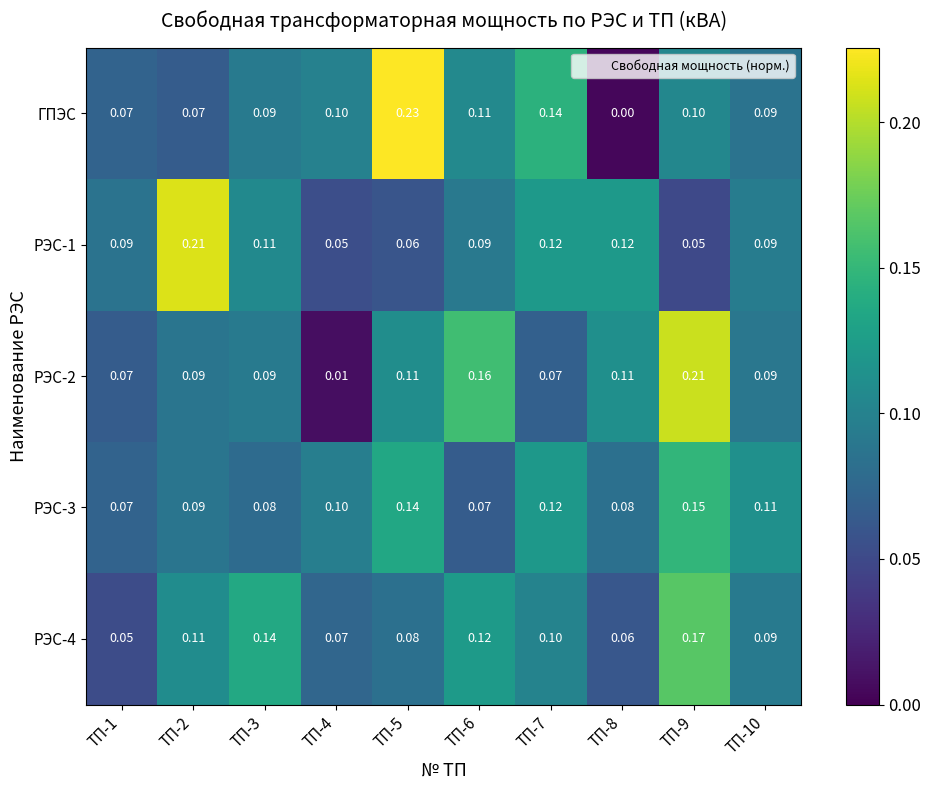

Is the value of РЭС-2 at ТП-6 greater than the value of ГПЭС at ТП-1?

Yes